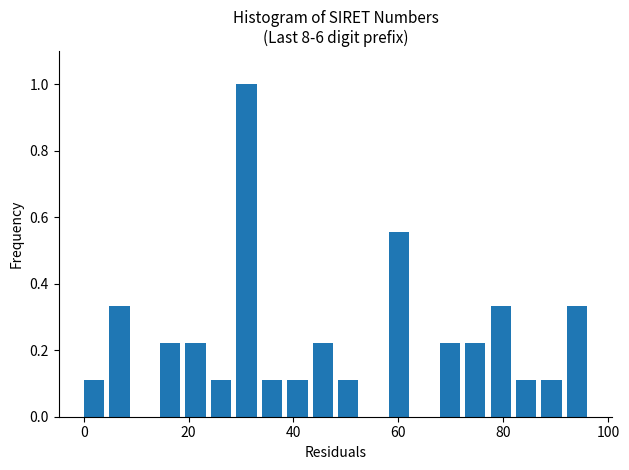

Read against the x-axis, roughly where is the centre of the tallest bar?

32